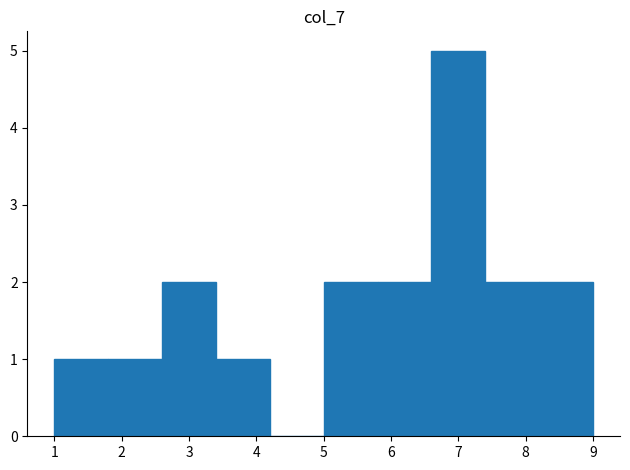

Reading left to right, transcribe this chart: for each bar, give the range it covers on the x-axis and its height. The values are not printed on the chart, so give them approximately, as read against the axis.

1.0 to 1.8: 1
1.8 to 2.6: 1
2.6 to 3.4: 2
3.4 to 4.2: 1
4.2 to 5.0: 0
5.0 to 5.8: 2
5.8 to 6.6: 2
6.6 to 7.4: 5
7.4 to 8.2: 2
8.2 to 9.0: 2